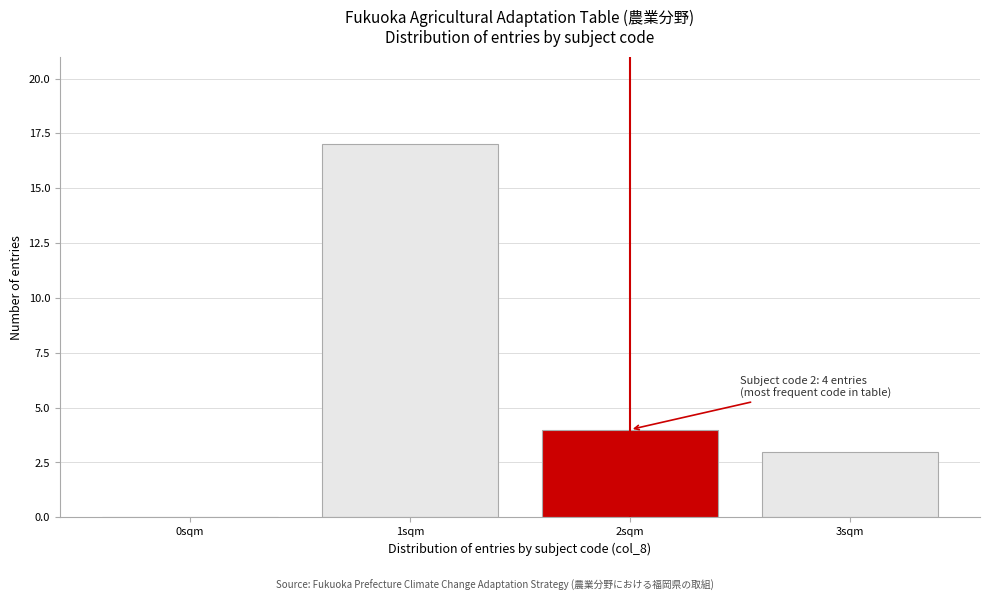

Reading left to right, list all the values displayed in this chart.

0sqm=0	1sqm=17	2sqm=4	3sqm=3